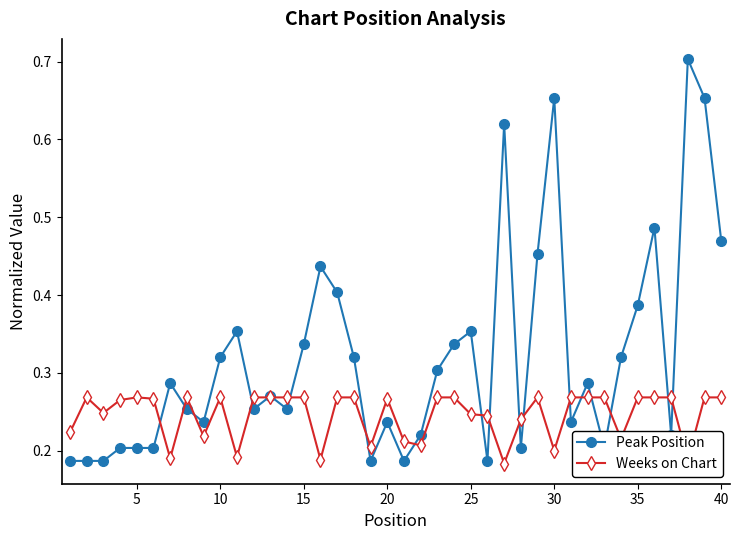

Which series has the largest total across all categories?

Peak Position